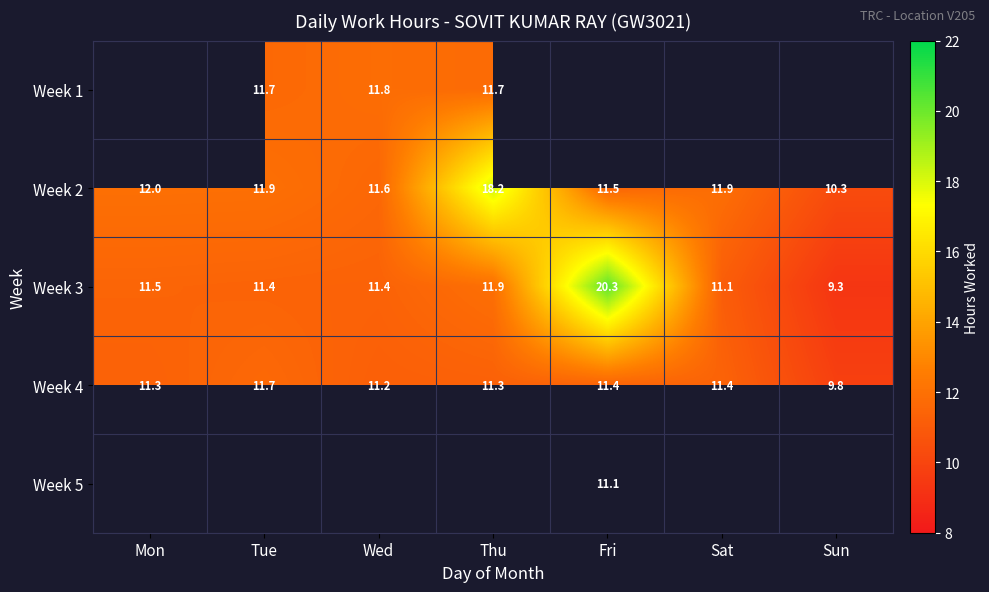

At which label does Week 3 reach its peak?

Fri